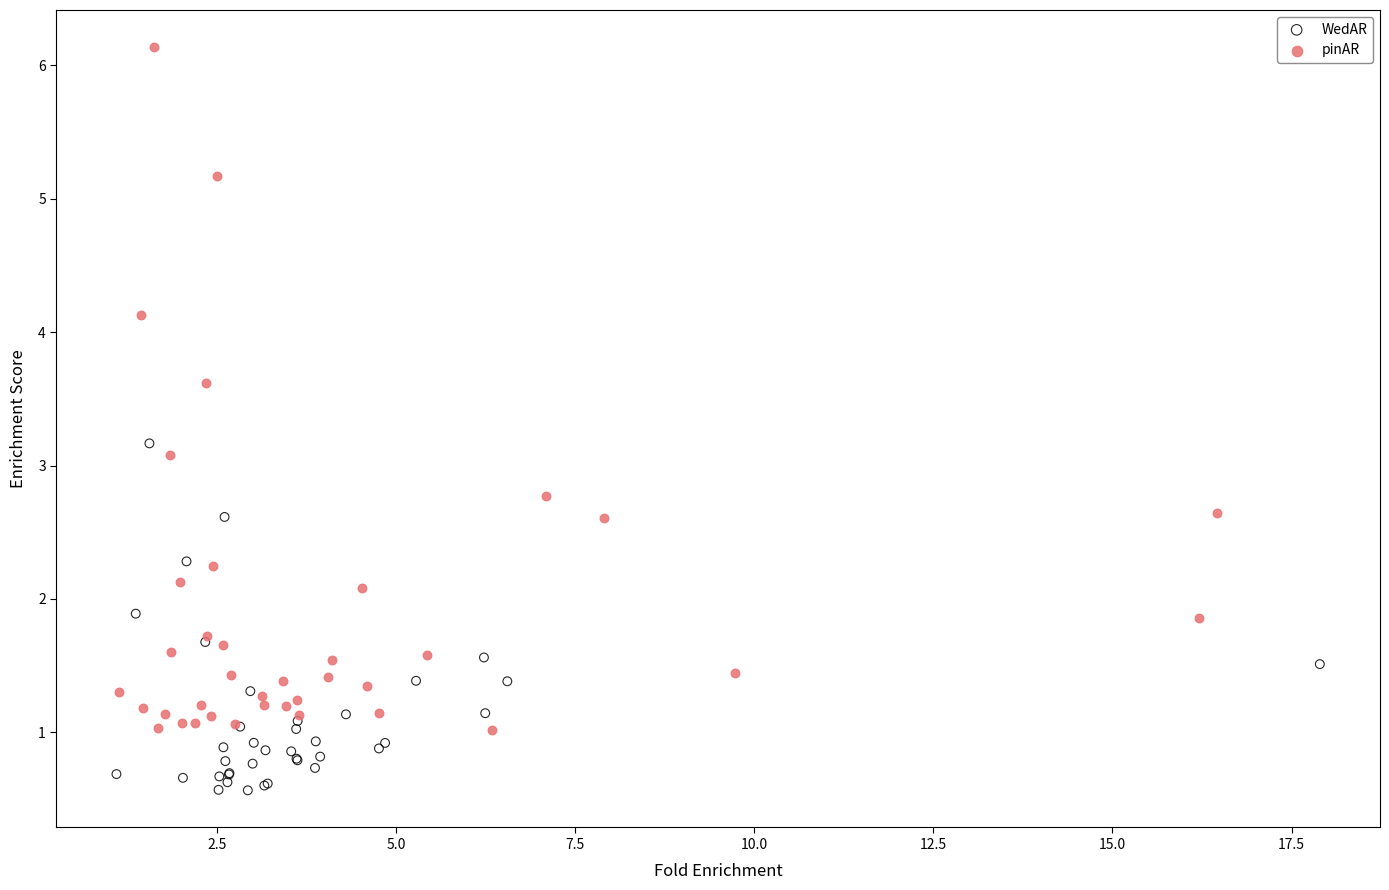

Which series contains the highest Y value?

pinAR